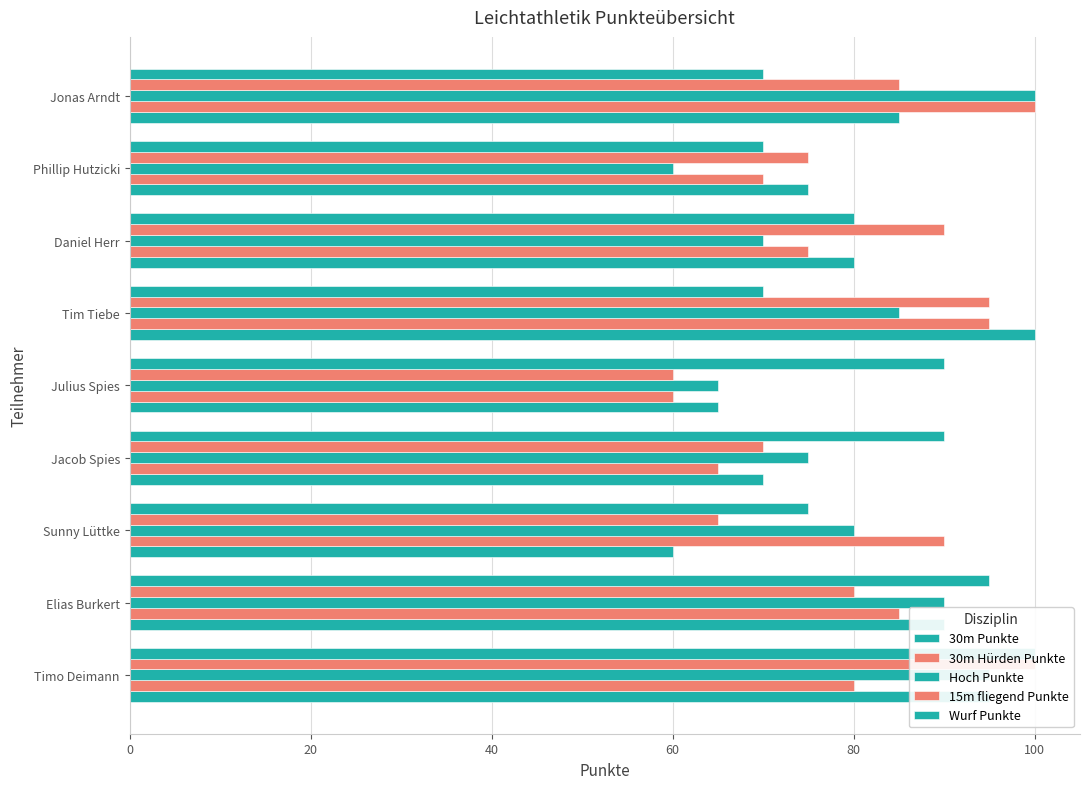

What is the lowest value of the Hoch Punkte series?

60